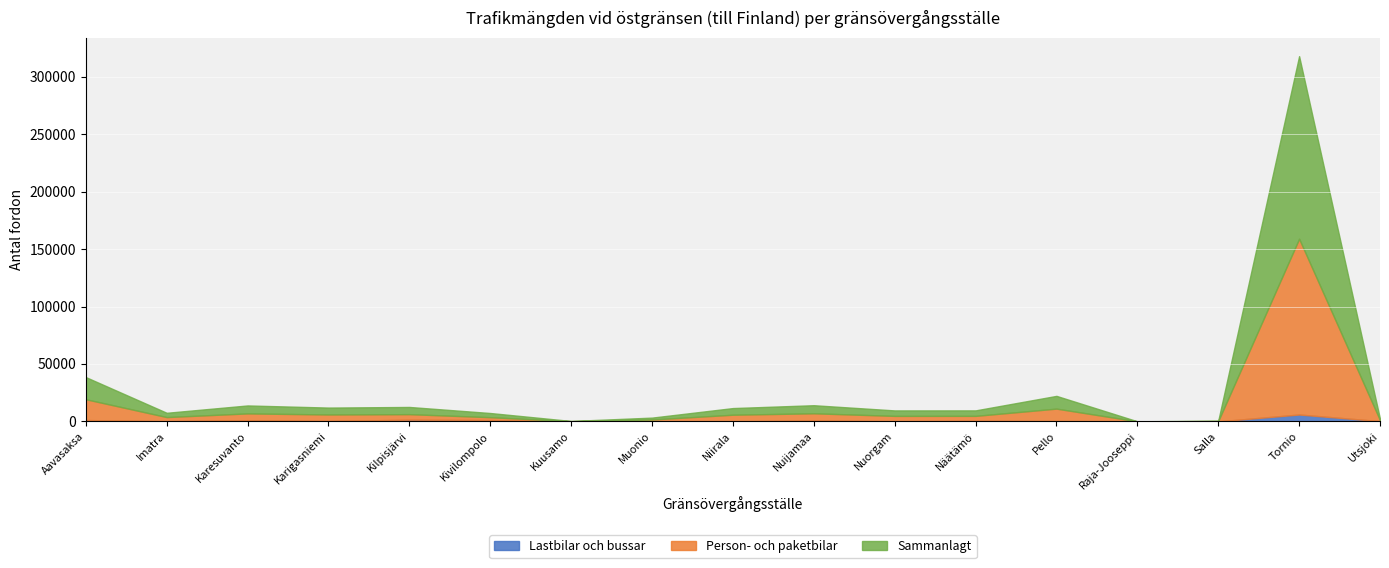

What position from the left is Salla?

15